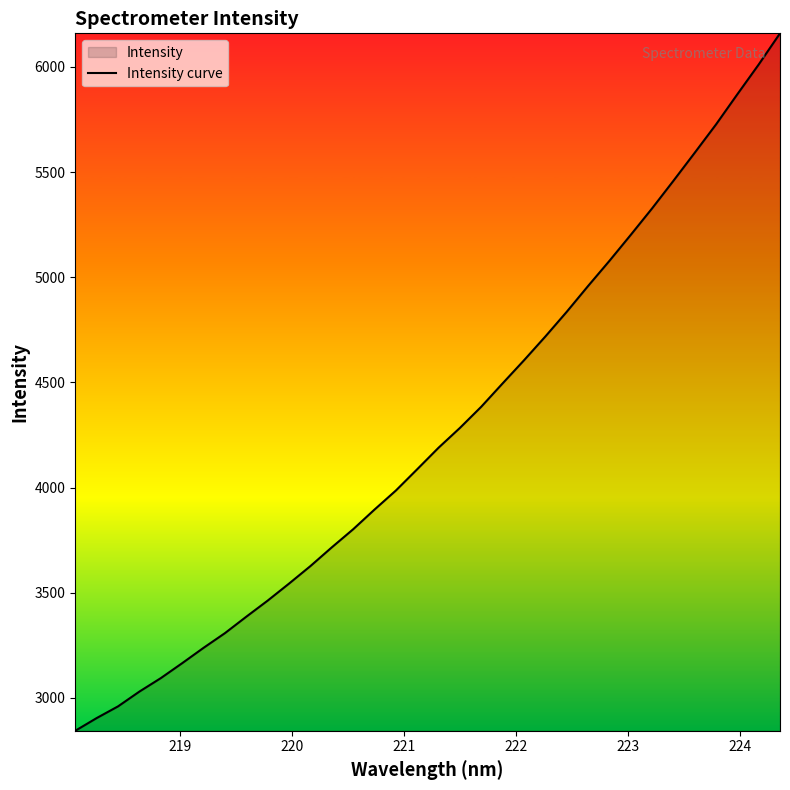

What is the smallest value displayed?

2843.7